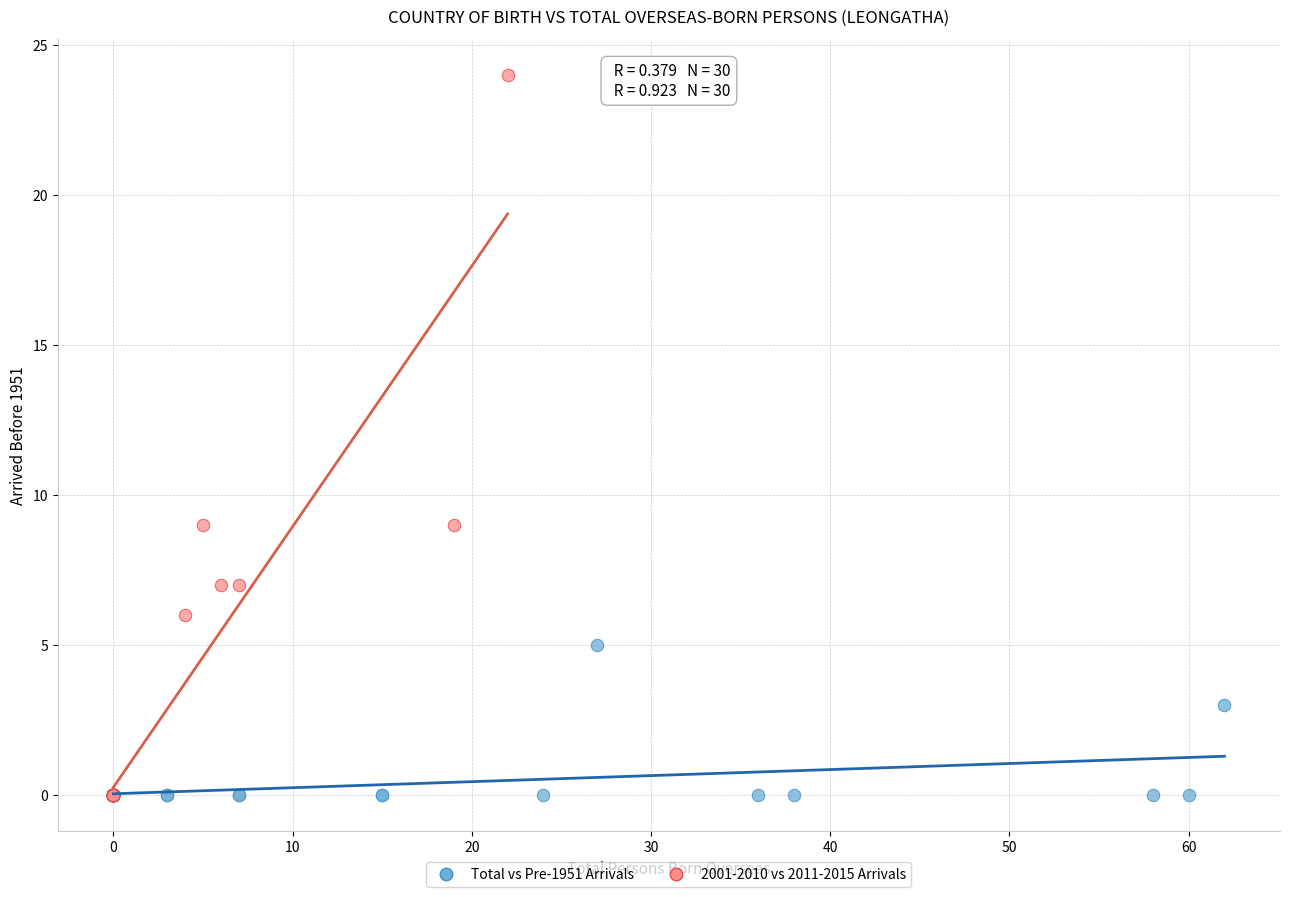

Which series has the largest Y range (max minus min)?

2001-2010 vs 2011-2015 Arrivals